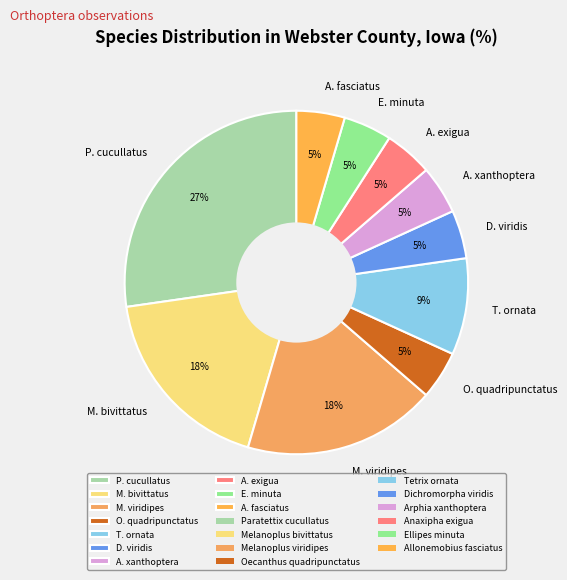

To the nearest percent, what is the average slice percentage?

10%